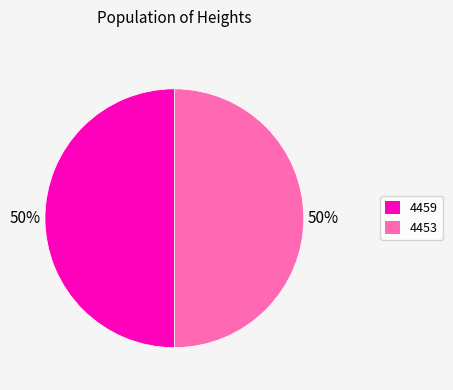

Do 4453 and 4459 together represent more than half of the pie?

Yes